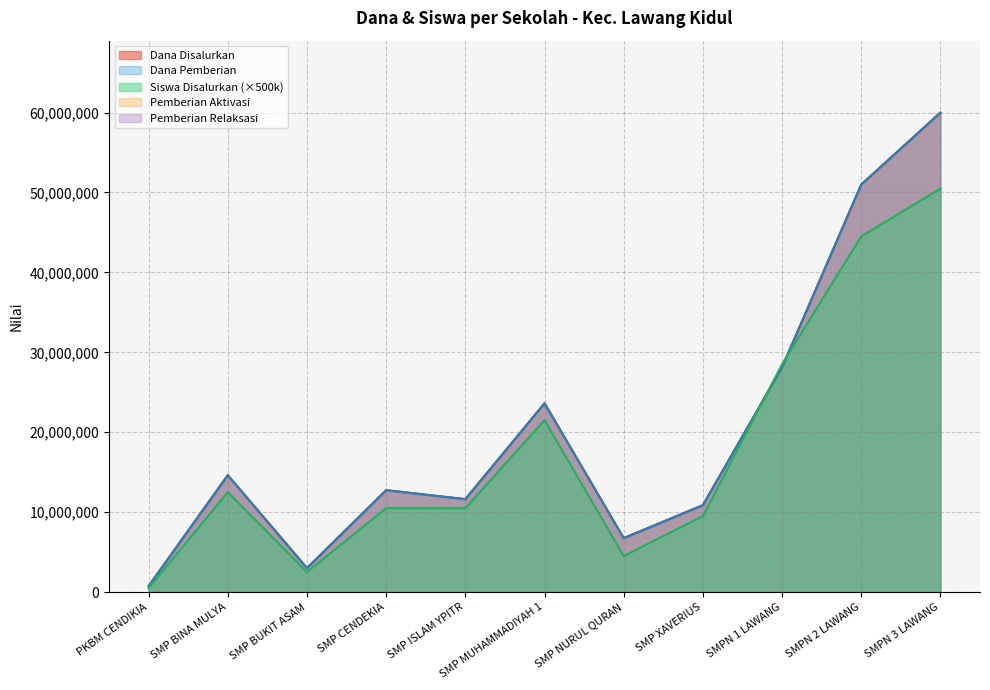

How many interior local peaks does the Dana Pemberian series have?

3